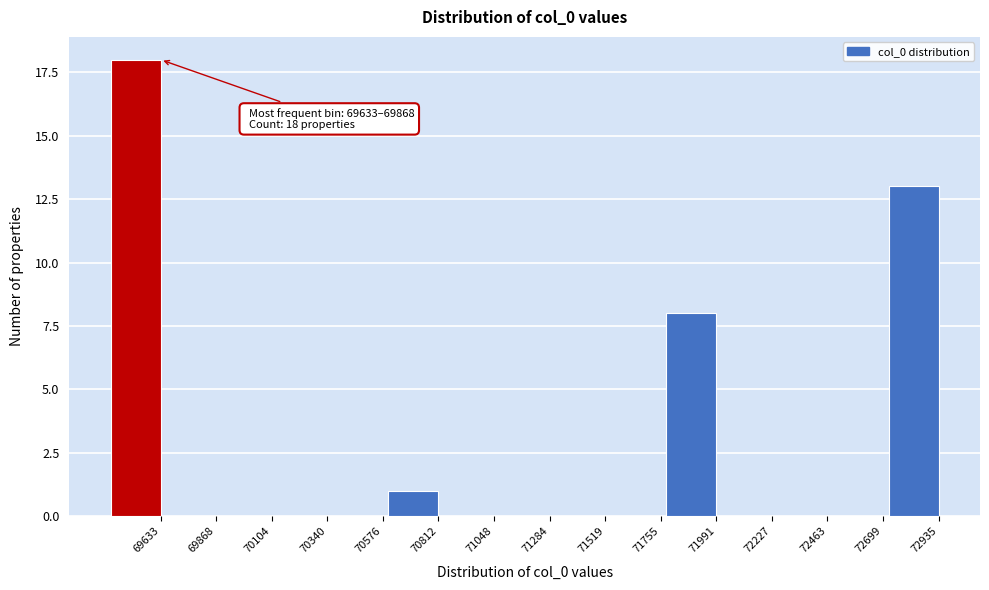

Reading left to right, list all the values displayed in this chart.

69633=18	69868=0	70104=0	70340=0	70576=0	70812=1	71048=0	71284=0	71519=0	71755=0	71991=8	72227=0	72463=0	72699=0	72935=13